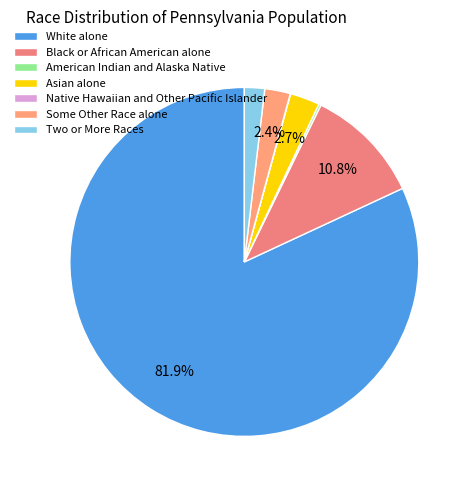

What percentage is the Some Other Race alone slice, to the nearest percent?

2%